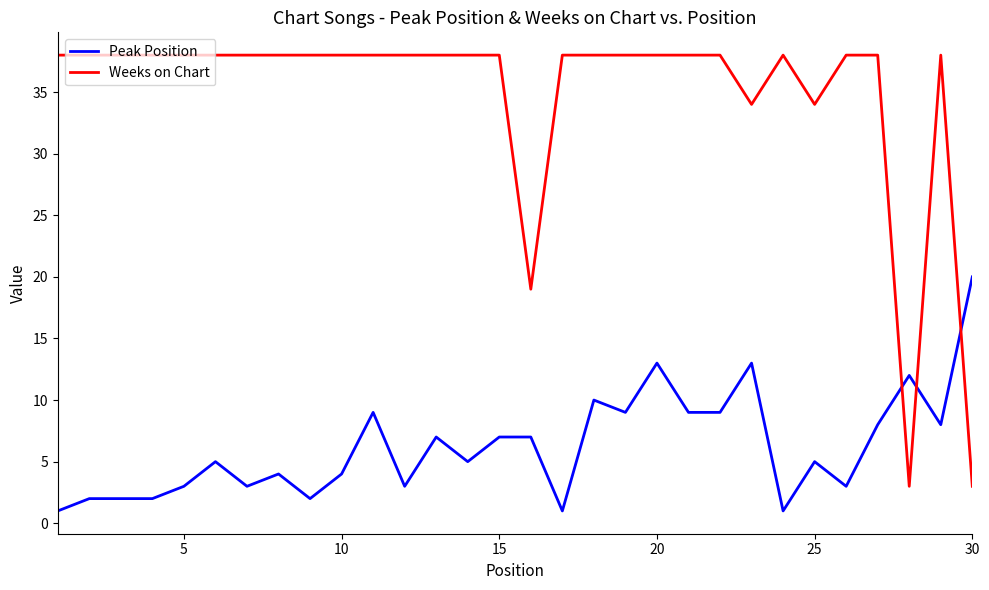

True or false: Weeks on Chart and Peak Position cross at least once.

True